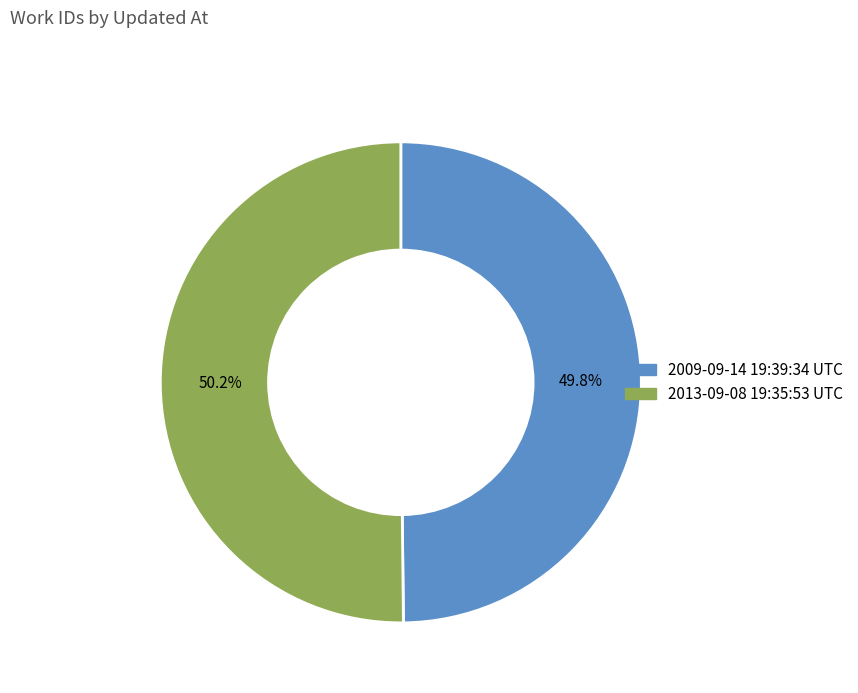

What percentage do 2013-09-08 19:35:53 UTC and 2009-09-14 19:39:34 UTC together represent?

100.0%